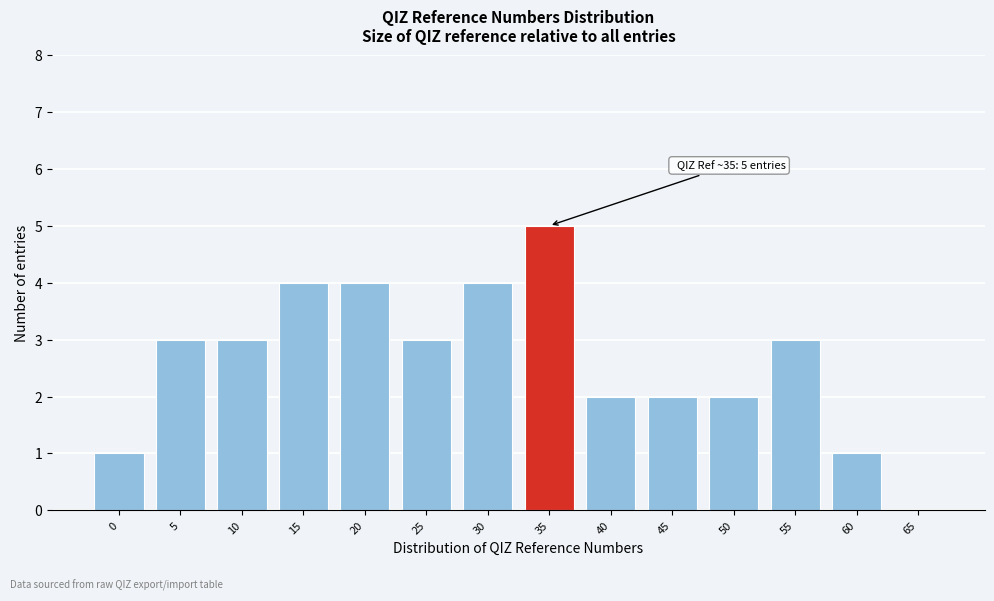

Reading left to right, list all the values displayed in this chart.

0=1	5=3	10=3	15=4	20=4	25=3	30=4	35=5	40=2	45=2	50=2	55=3	60=1	65=0